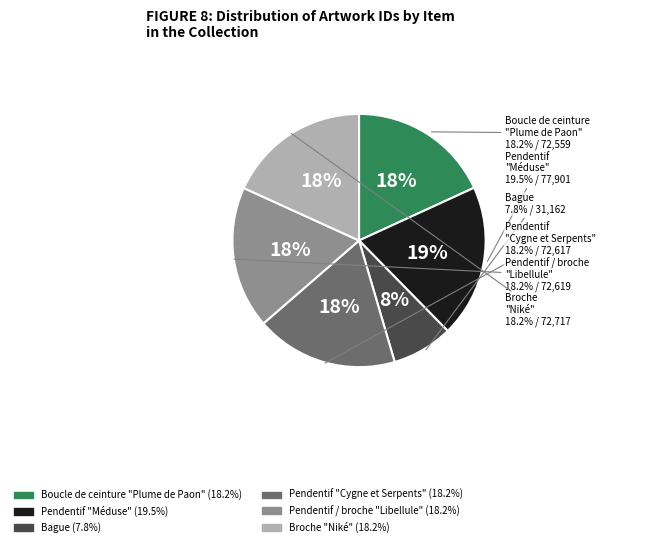

Does Bague account for over 50% of the chart?

No